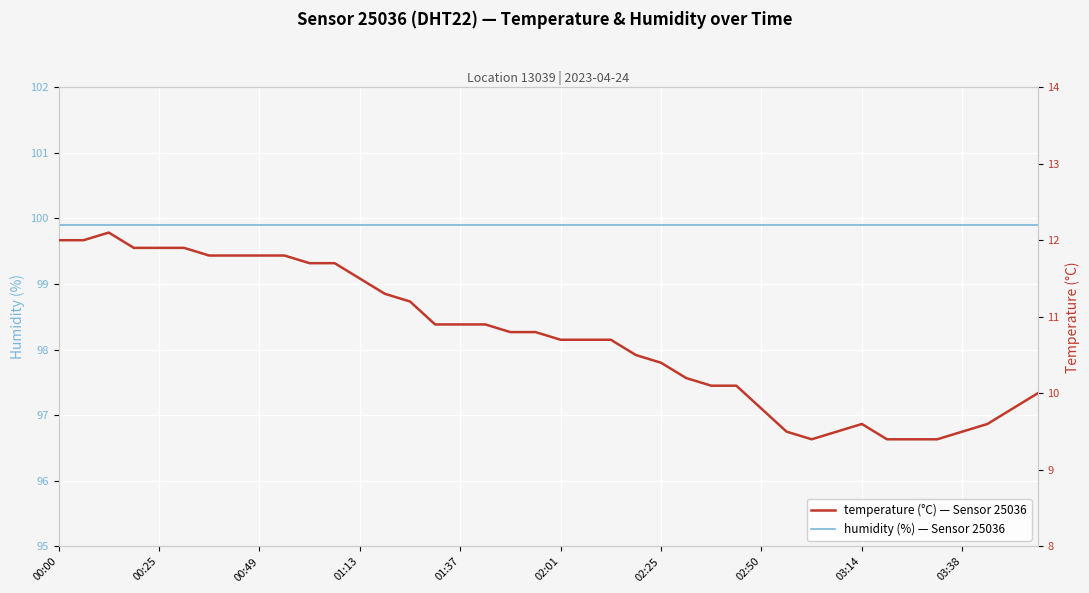

Which series changed the most between 00:00 and 26?

temperature